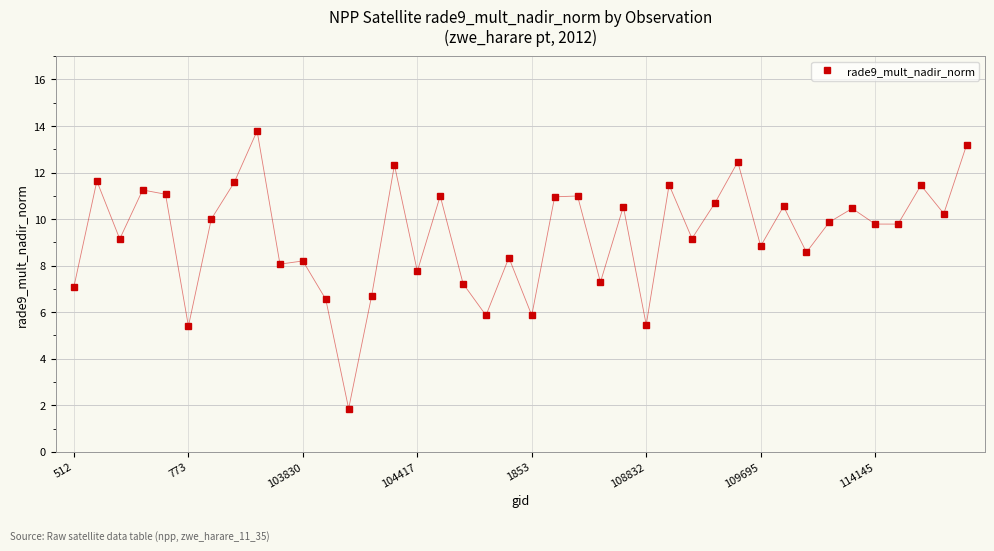

What is the minimum value shown in the chart?

1.9